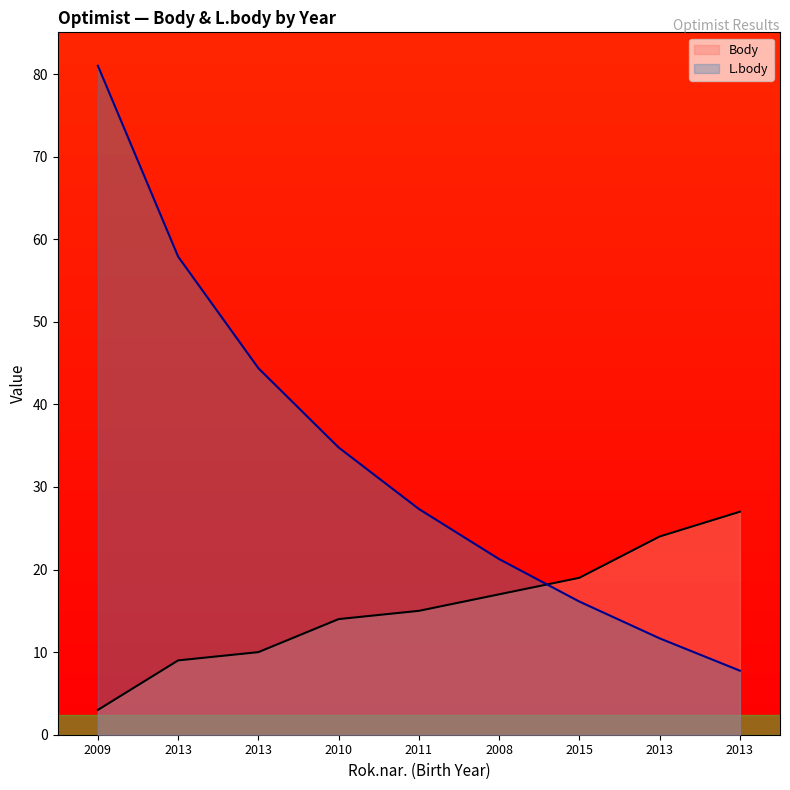

Reading left to right, what are all the values shown in this chart?

Body: 2009=3.0	2013=9.0	2013=10.0	2010=14.0	2011=15.0	2008=17.0	2015=19.0	2013=24.0	2013=27.0
L.body: 2009=81.0	2013=57.9	2013=44.4	2010=34.8	2011=27.3	2008=21.3	2015=16.1	2013=11.7	2013=7.8